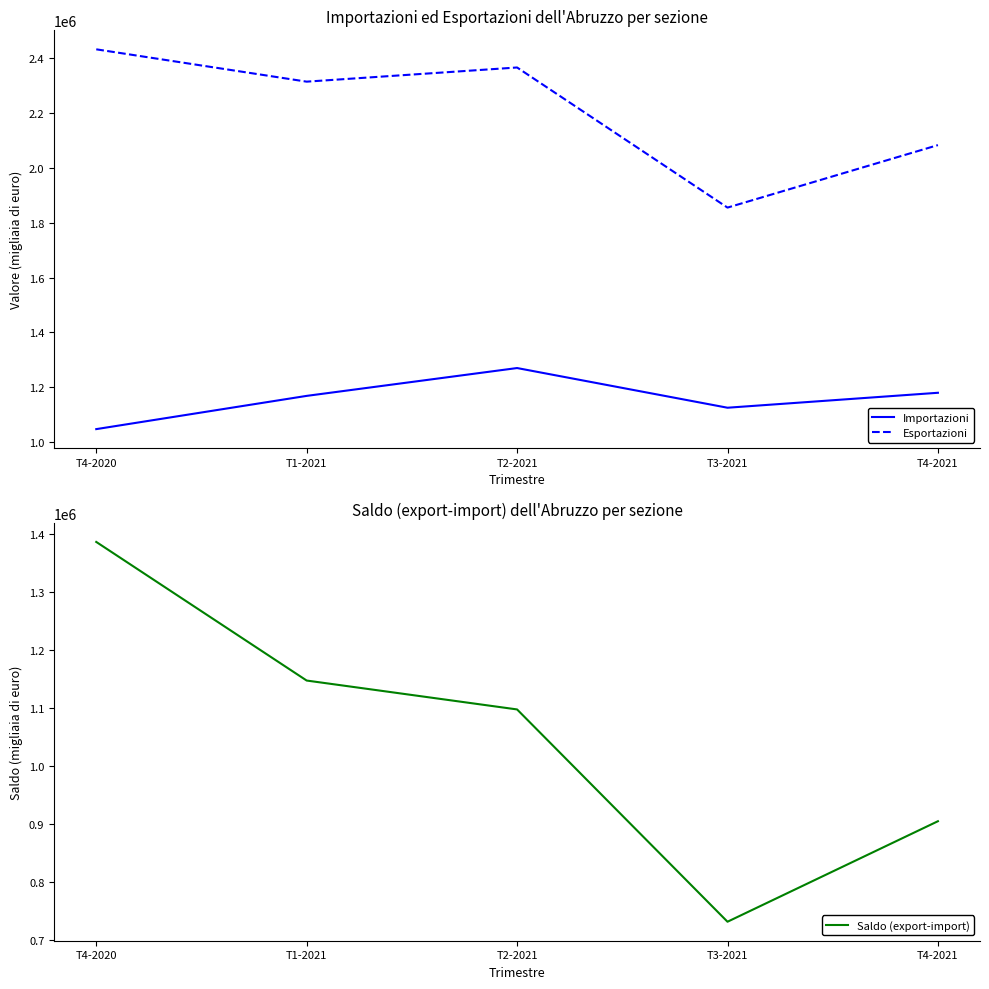

What is the total value across all series at T1-2021?

4630371.9